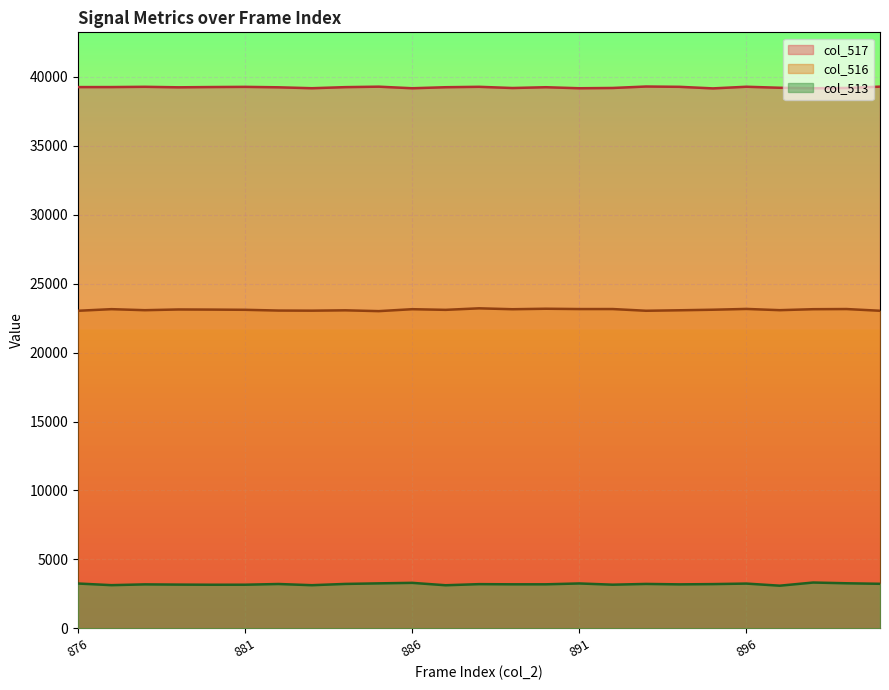

Reading right to left, transcribe all the data shown in this chart.

col_516: 23032	23156	23145	23075	23164	23107	23067	23032	23156	23155	23178	23143	23208	23098	23145	23005	23064	23039	23047	23101	23116	23125	23073	23148	23031
col_517: 39282	39186	39166	39201	39274	39156	39269	39291	39186	39166	39240	39183	39270	39240	39166	39280	39246	39168	39234	39266	39253	39234	39270	39251	39250
col_513: 3234	3272	3326	3097	3250	3212	3193	3224	3170	3259	3197	3197	3209	3129	3303	3266	3225	3133	3219	3168	3166	3176	3192	3136	3254